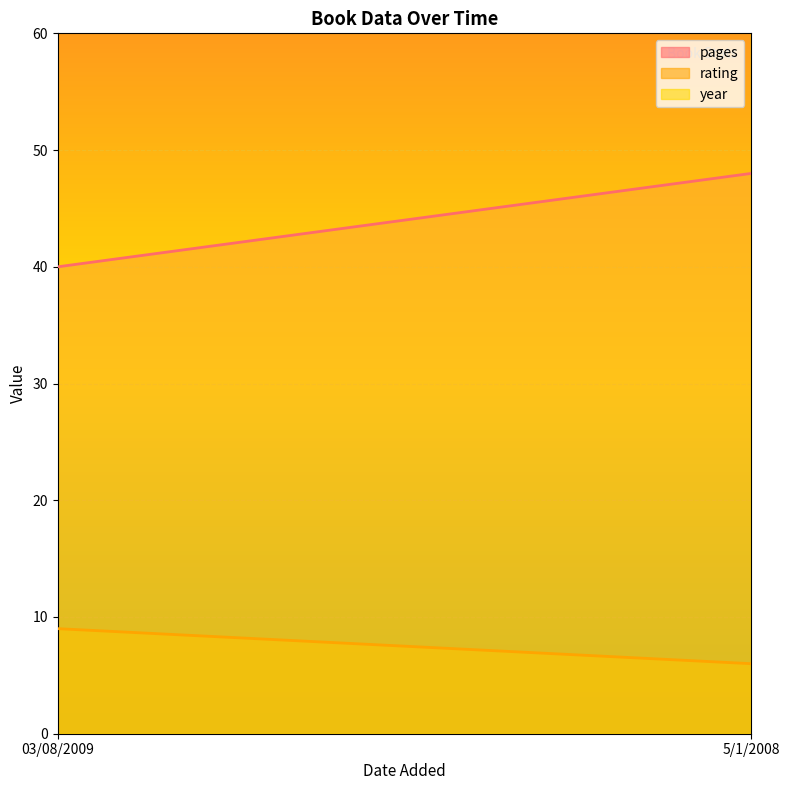

How many values in the rating series are below 9?

1